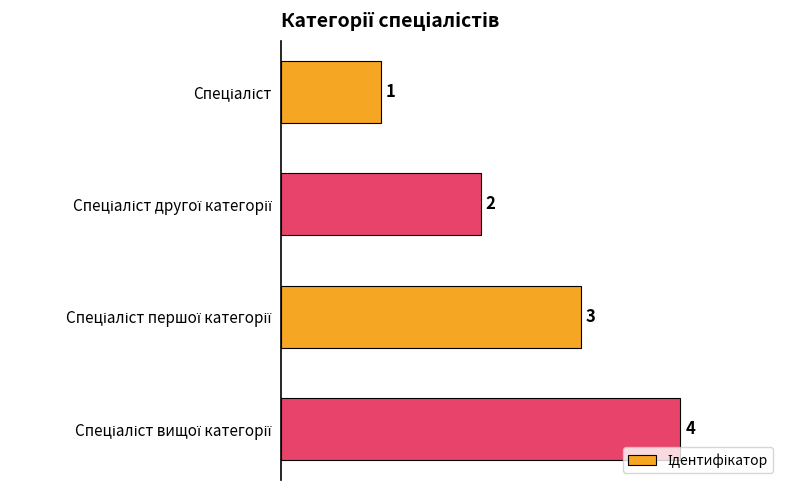

What is the minimum value shown in the chart?

1